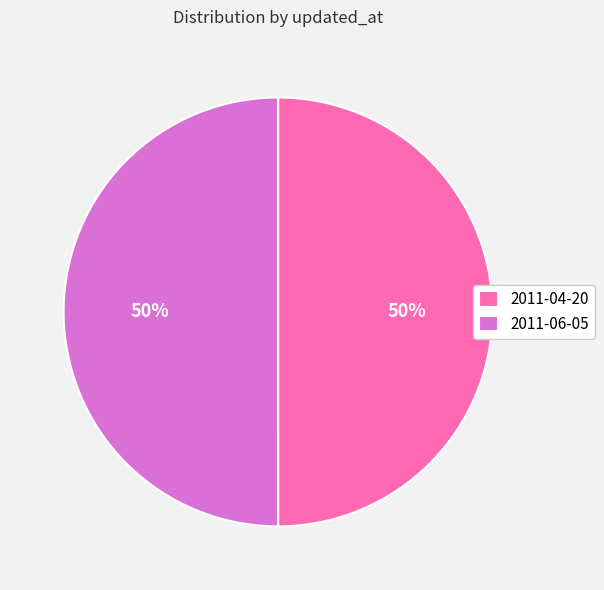

To the nearest percent, what percentage of the pie is 2011-06-05?

50%